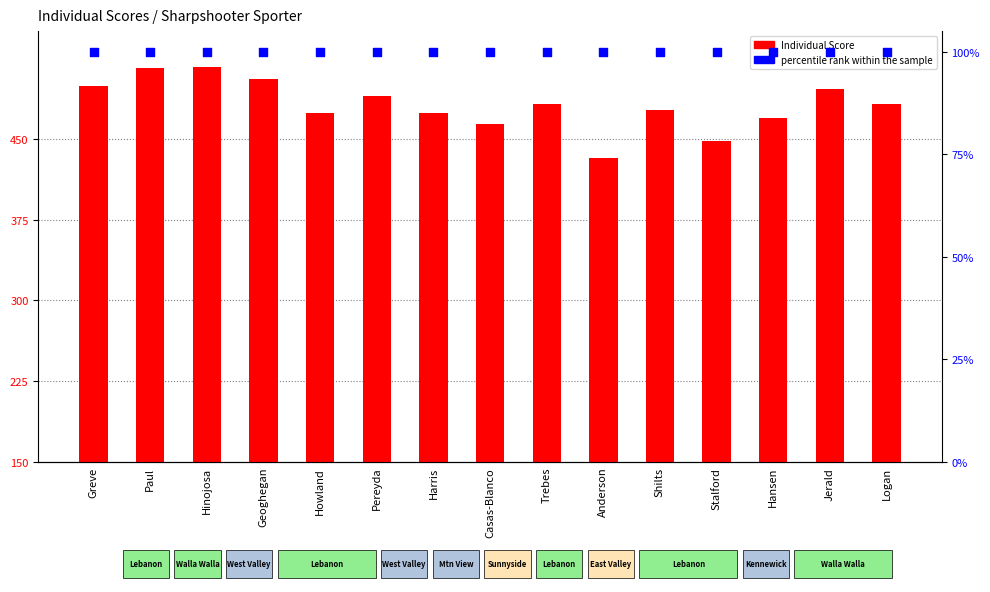

Which series contains the lowest Y value?

percentile rank within the sample